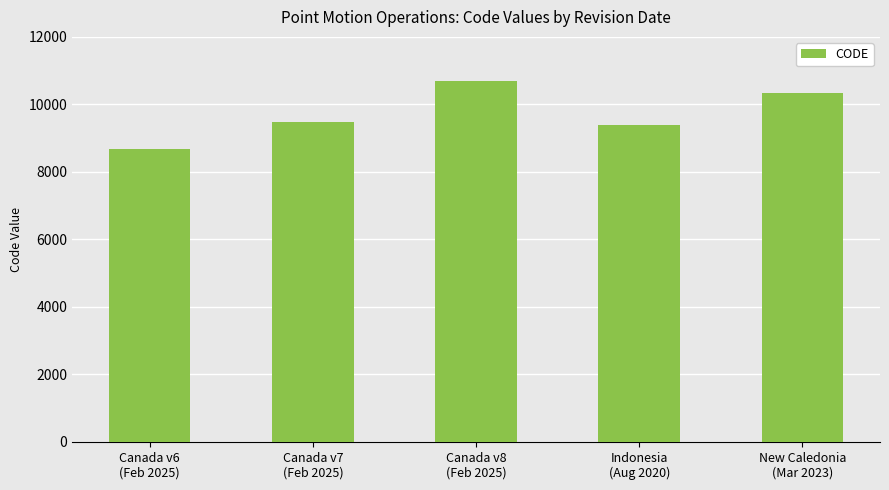

What is the difference between the second highest and second lowest values?

948